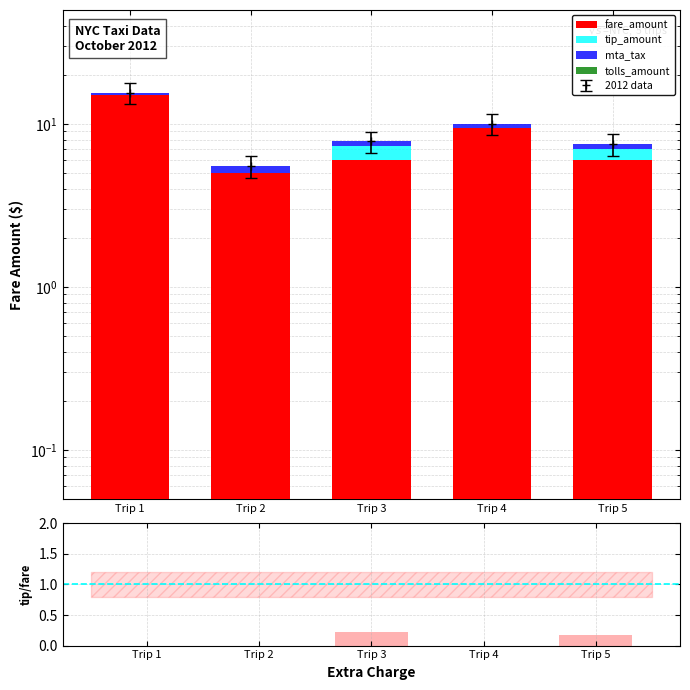

What is the greatest value displayed?

15.0